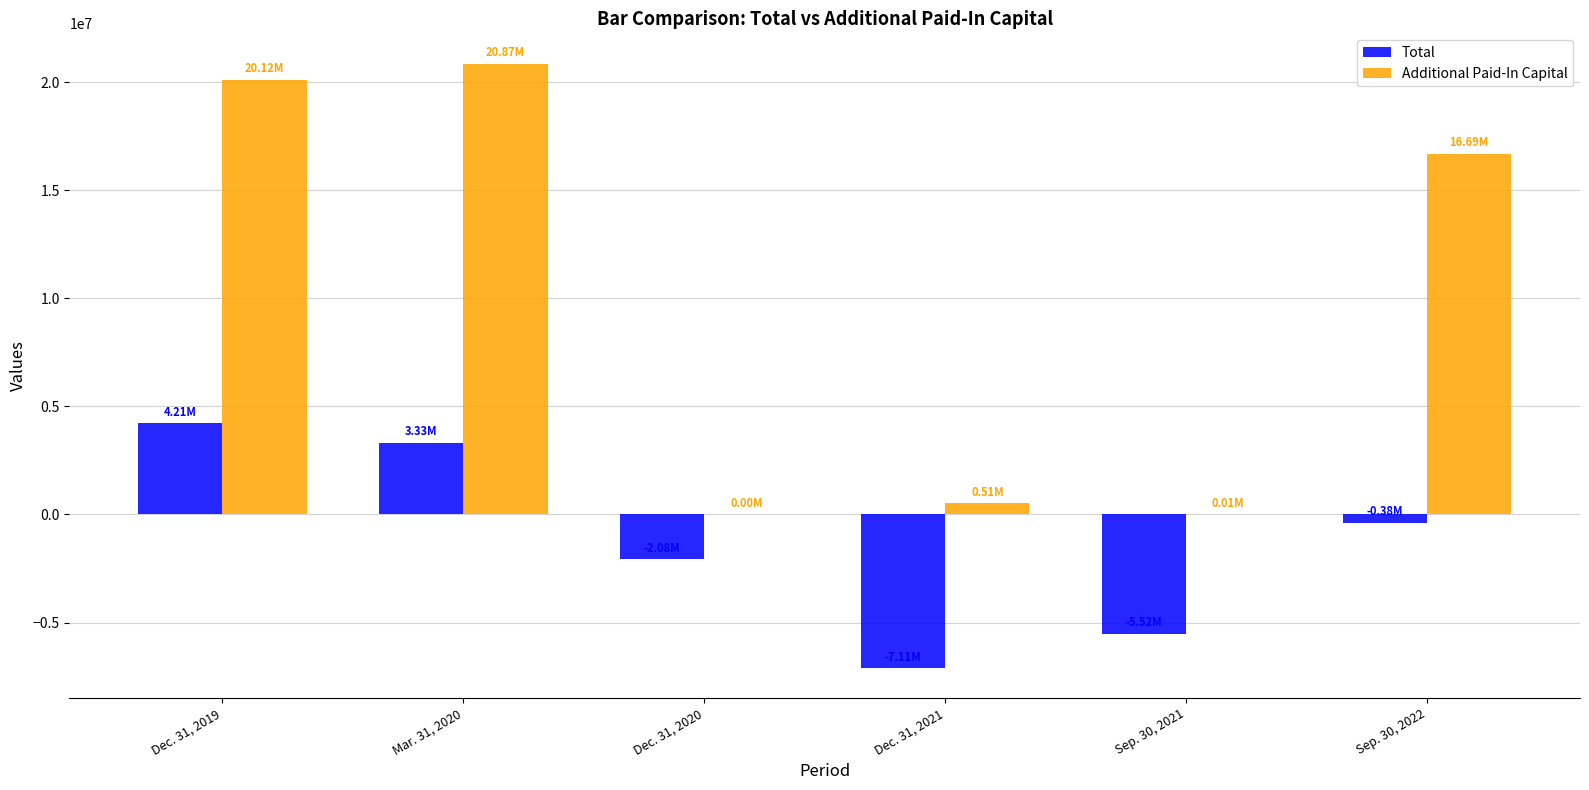

What is the sum of all Additional Paid-In Capital values?

58196000